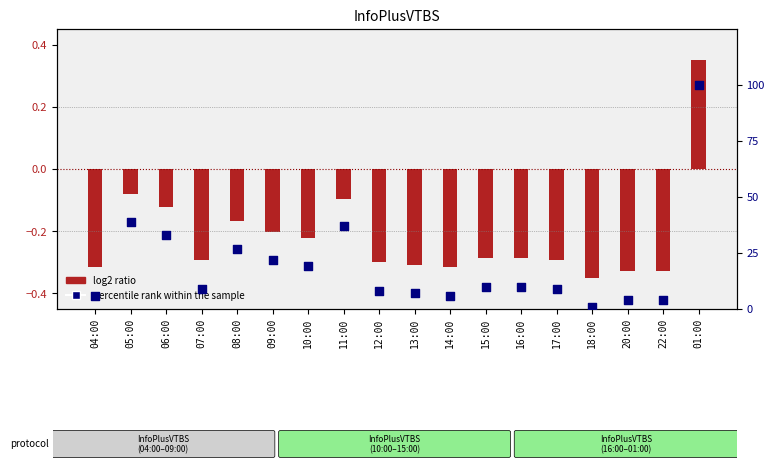

At how many categories does at least one series exceed 4?

15